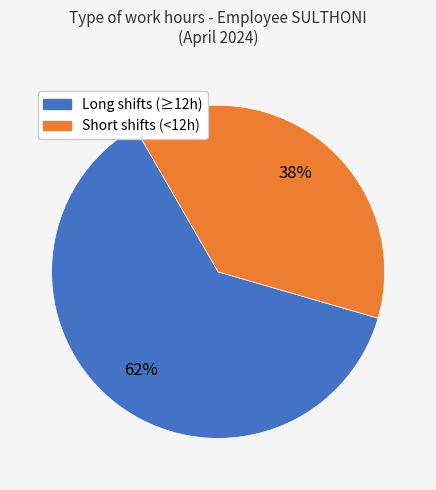

Is there any slice that represents more than half of the pie?

Yes